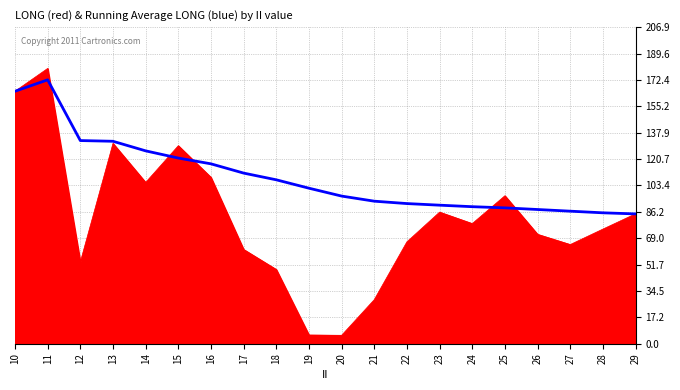

What is the maximum value shown in the chart?

179.9